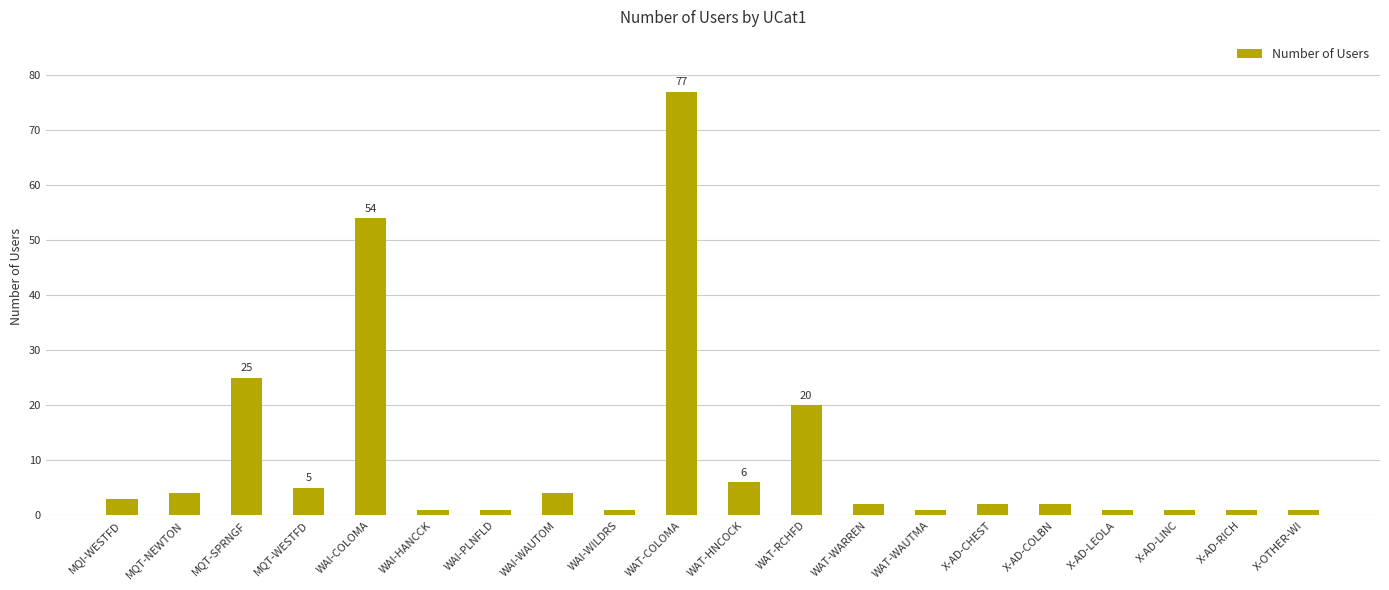

What is the label of the 19th bar from the left?

X-AD-RICH